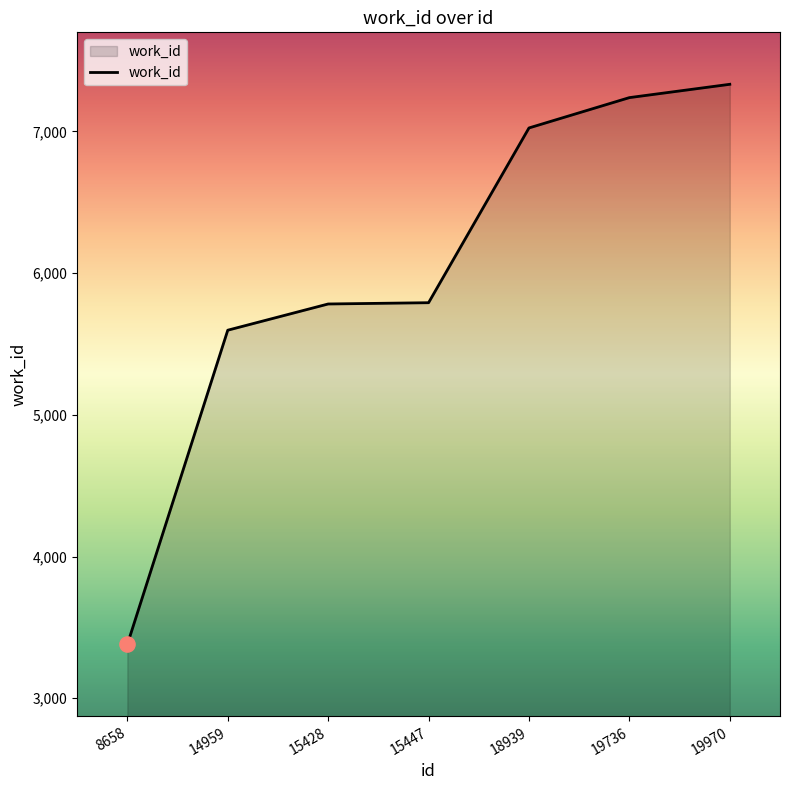

What is the ratio of the value at 14959 to the value at 15428?

1.0